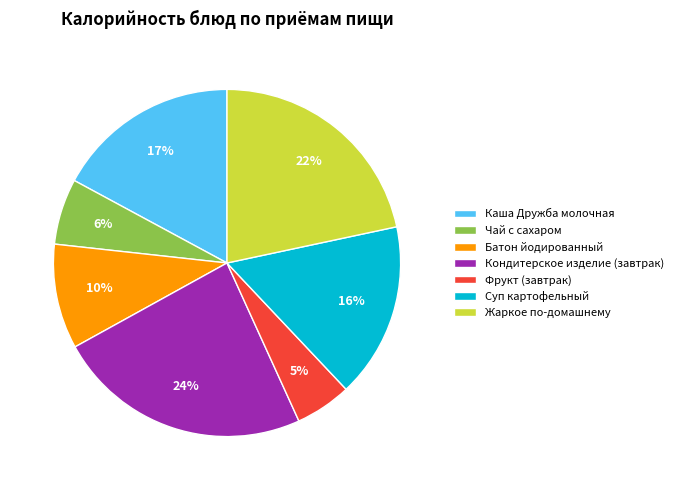

Approximately how many times larger is the value at Кондитерское изделие (завтрак) compared to Батон йодированный?

2.4